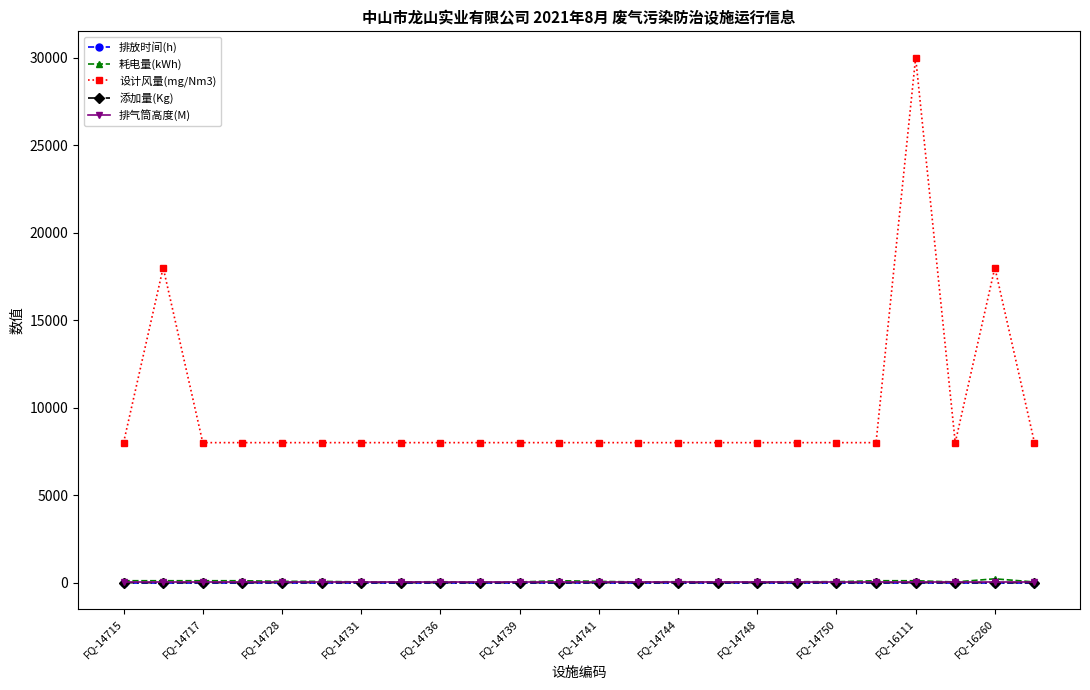

What is the maximum value shown in the chart?

30000.0